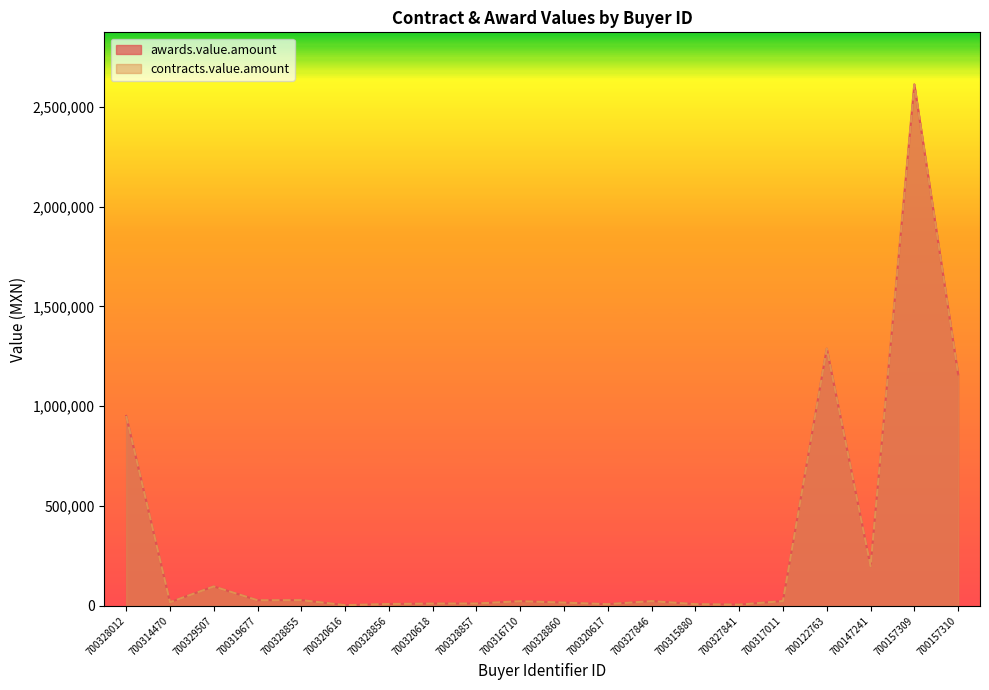

The contracts.value.amount series shows 12452.3 at 700320617. True or false?

False